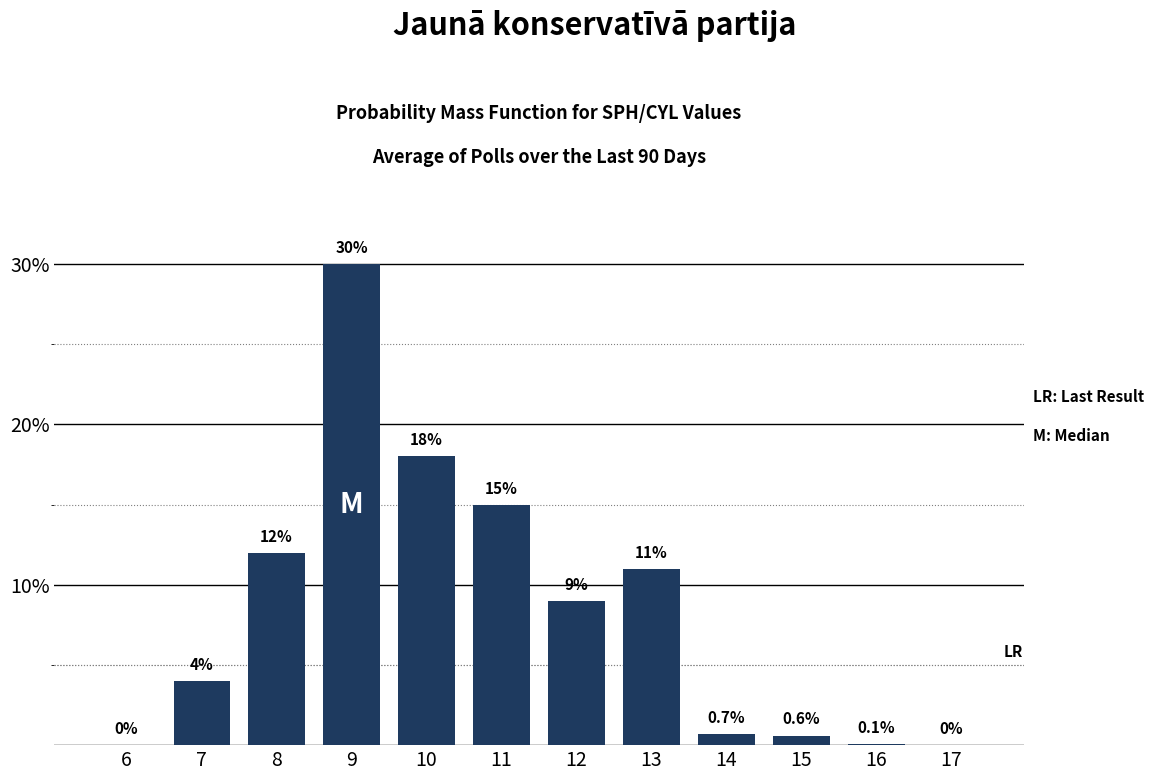

Reading left to right, what are all the values shown in this chart?

6=0.0	7=4.0	8=12.0	9=30.0	10=18.0	11=15.0	12=9.0	13=11.0	14=0.7	15=0.6	16=0.1	17=0.0